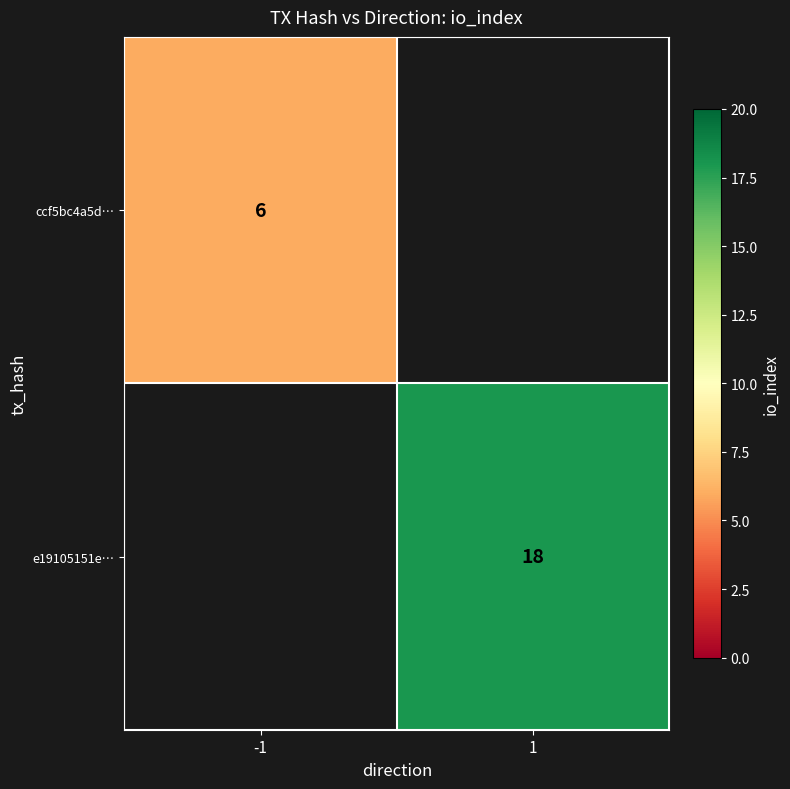

The value of ccf5bc4a5d… at -1 is 6. True or false?

True